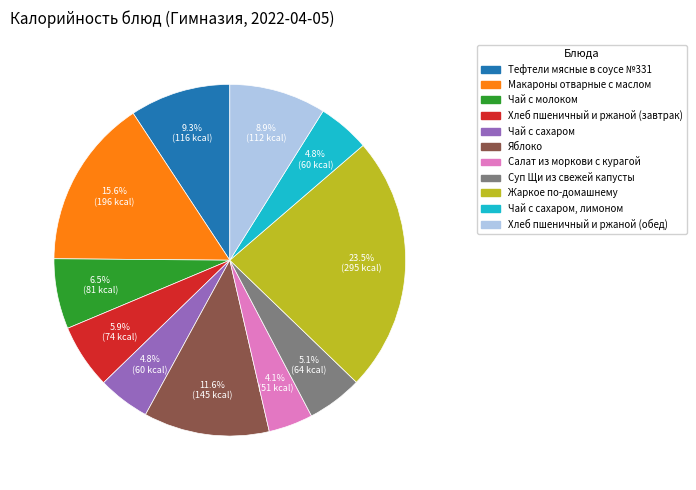

Does any single category account for the majority?

No